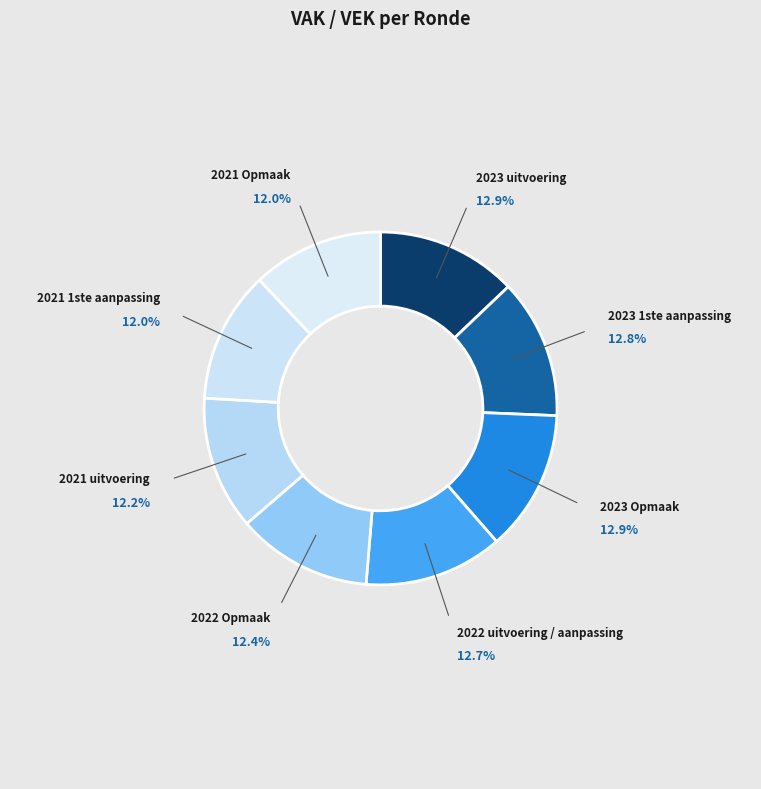

How many slices are in this pie chart?

8